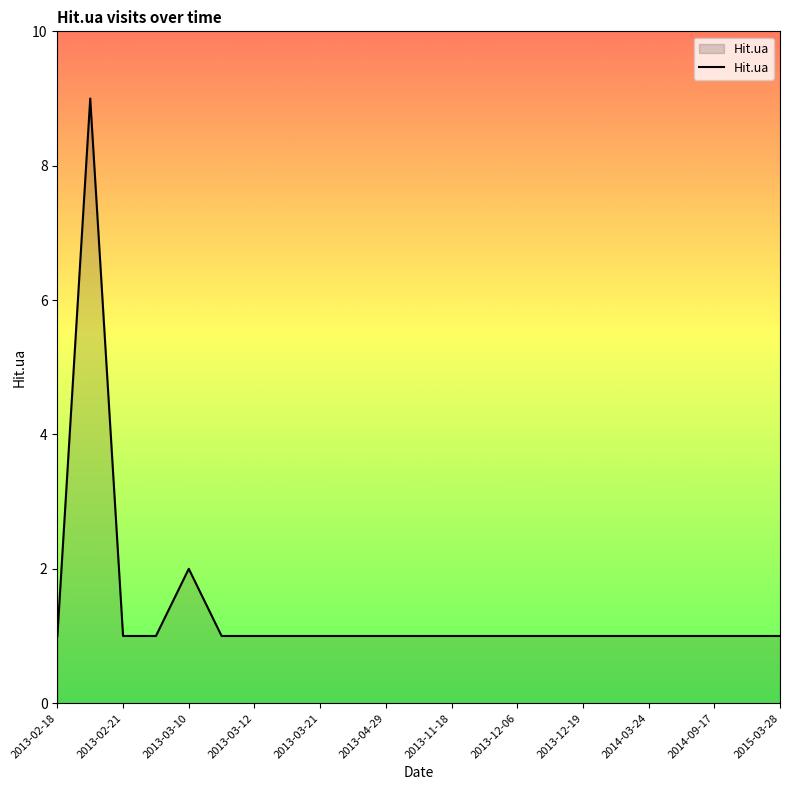

What is the maximum value shown in the chart?

9